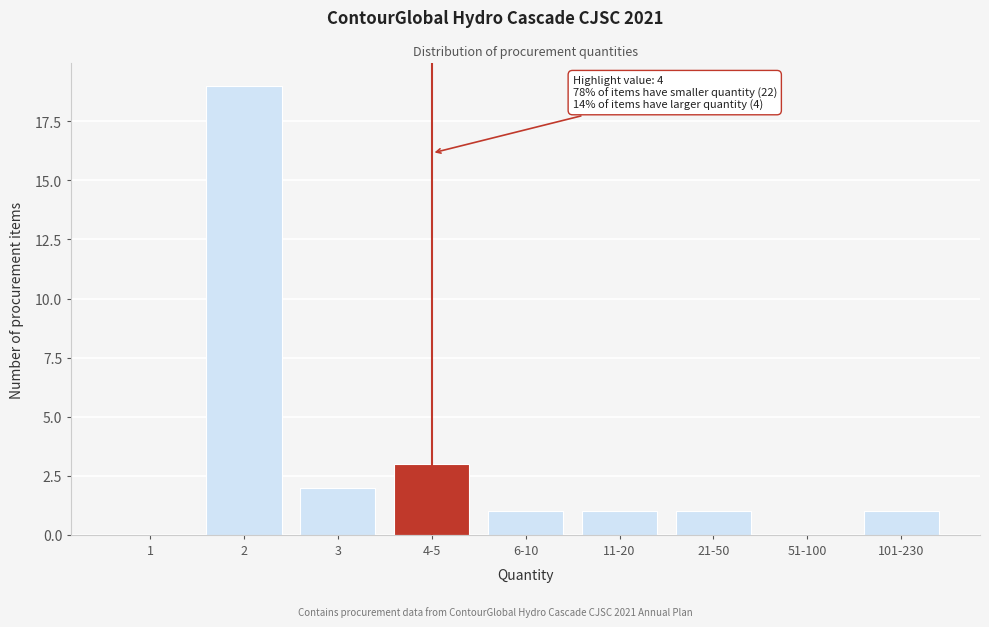

Reading left to right, list all the values displayed in this chart.

1=0	2=19	3=2	4-5=3	6-10=1	11-20=1	21-50=1	51-100=0	101-230=1